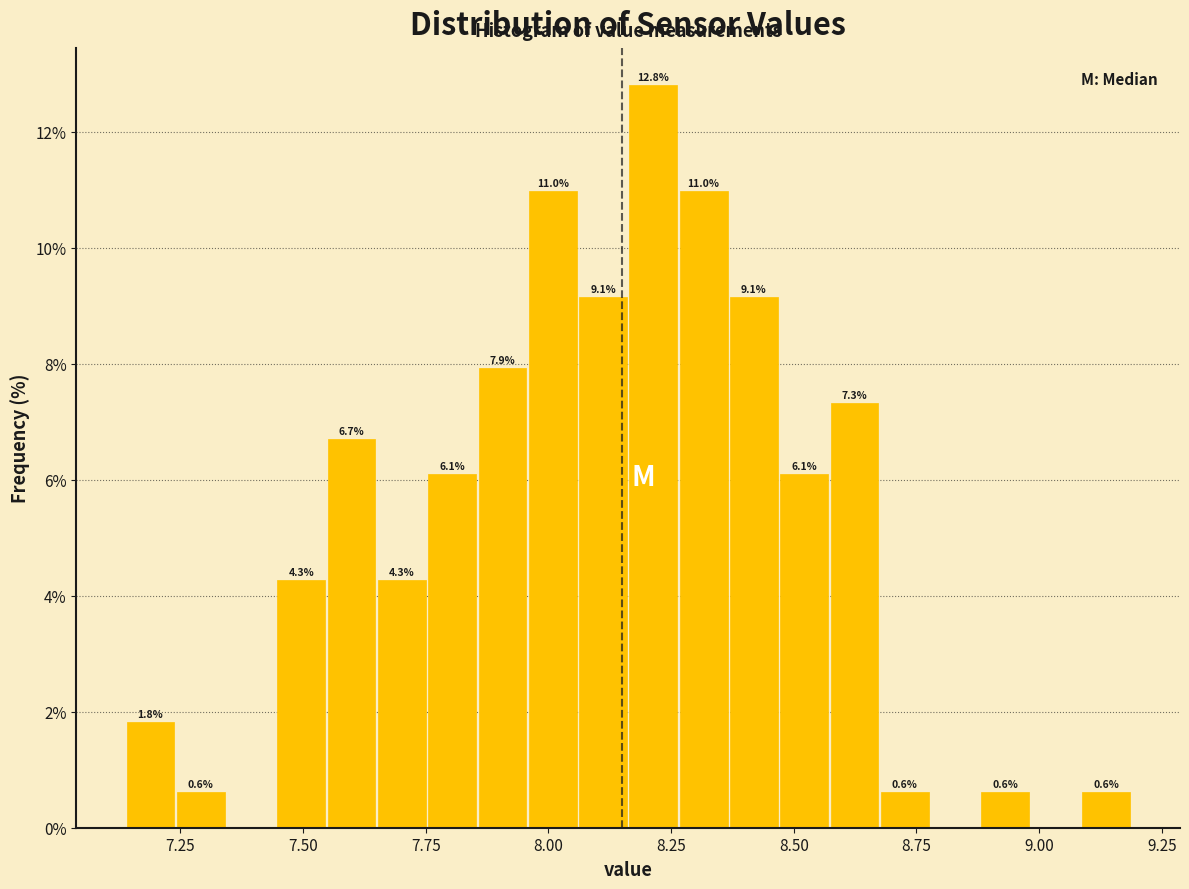

Around what value on the x-axis is the tallest bar? Give the approximate position of its centre, as read against the axis.

8.20